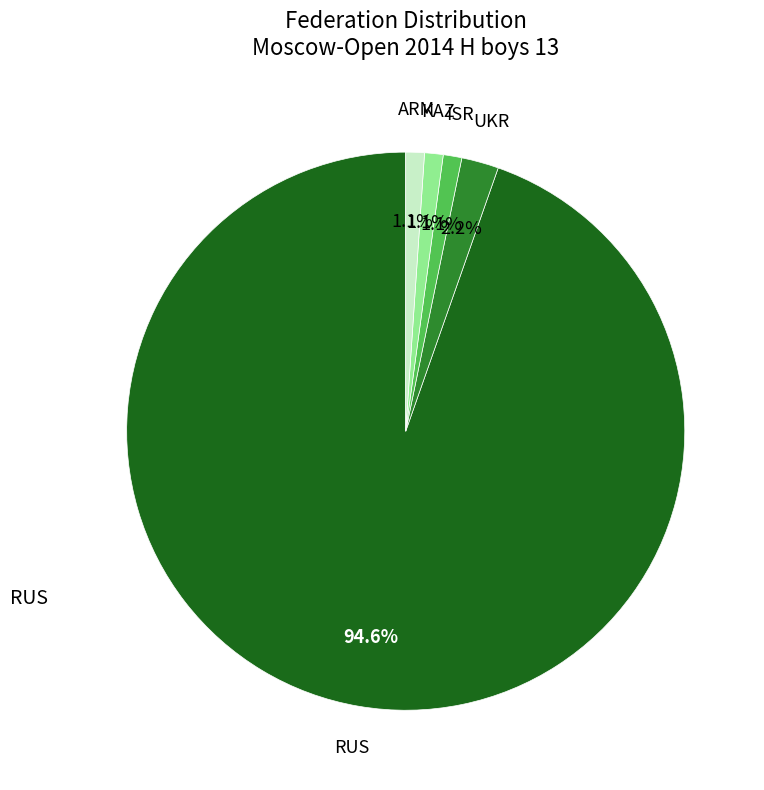

Does any single category account for the majority?

Yes